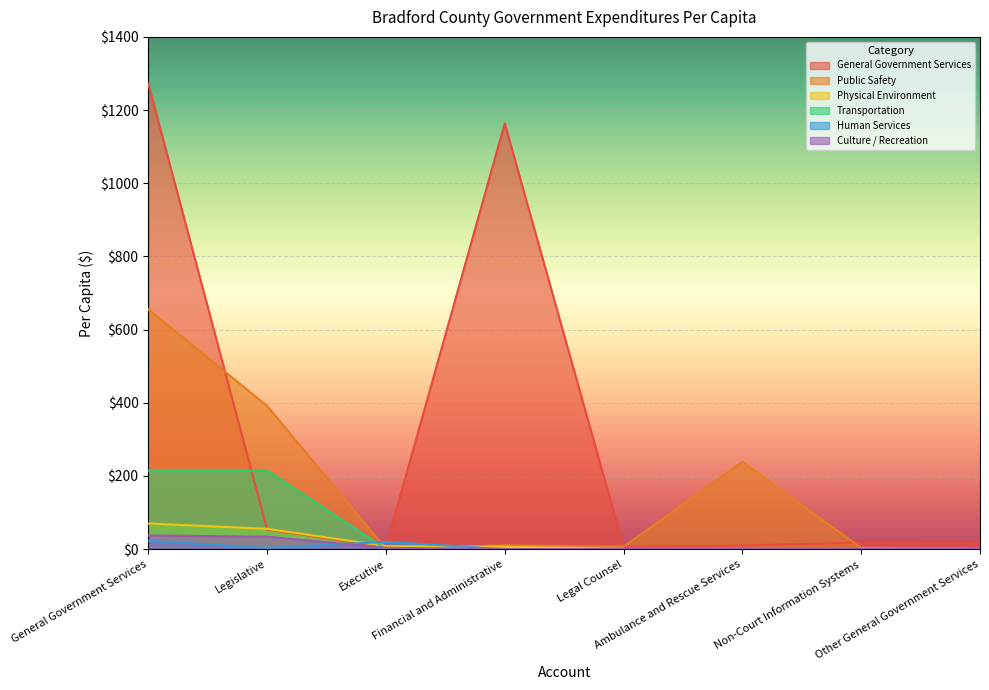

What is the greatest value displayed?

1272.3